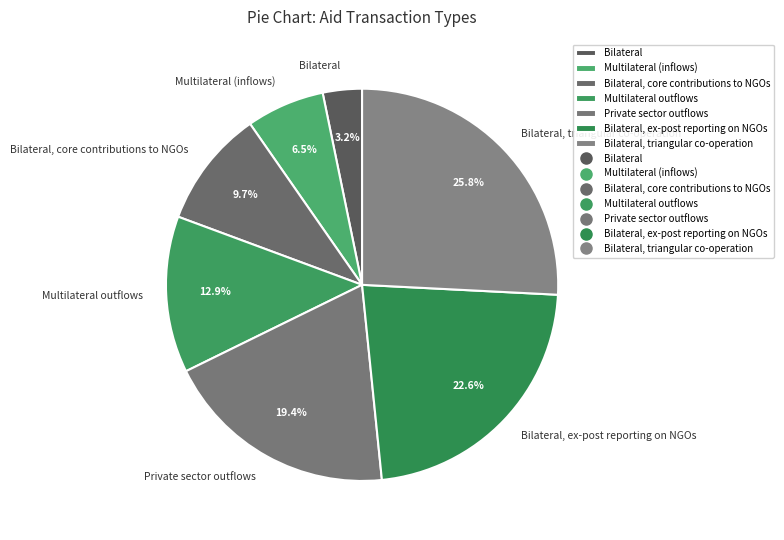

What percentage do Bilateral, ex-post reporting on NGOs and Multilateral outflows together represent?

35.5%